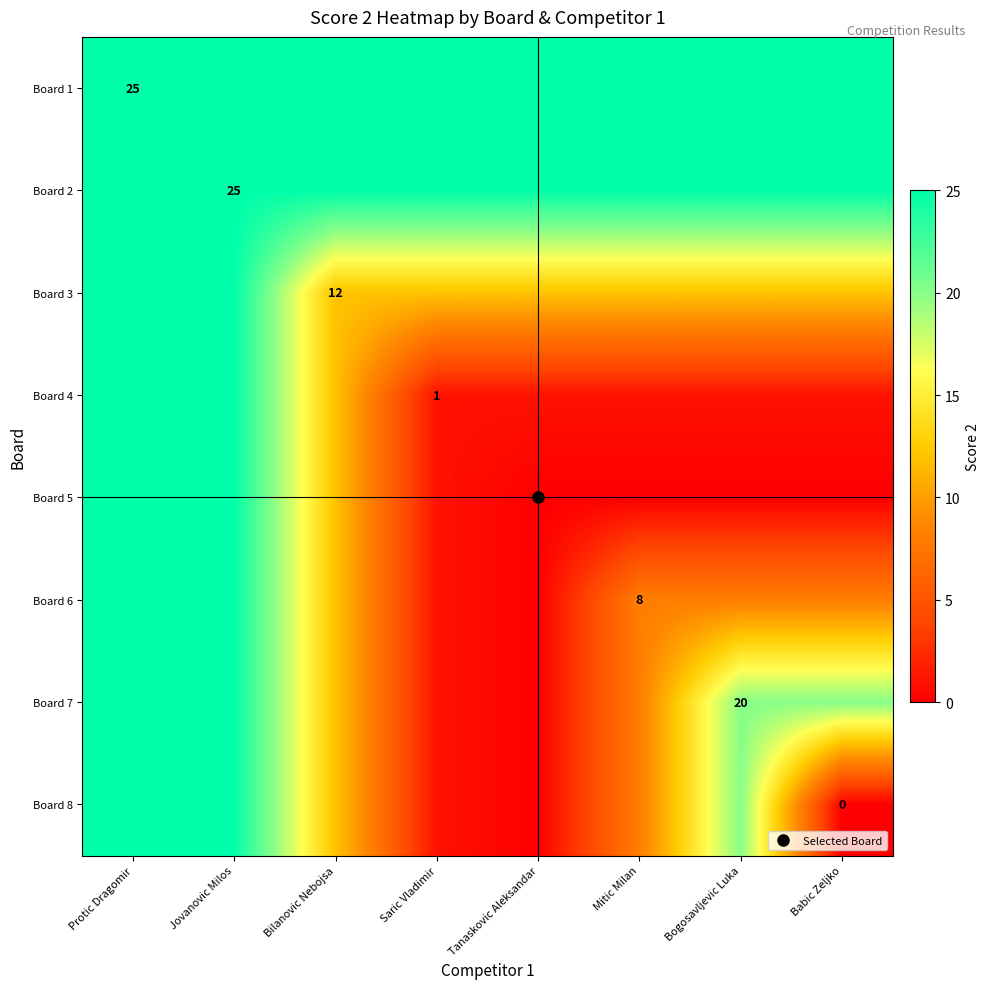

What is the minimum value for Board 1?

25